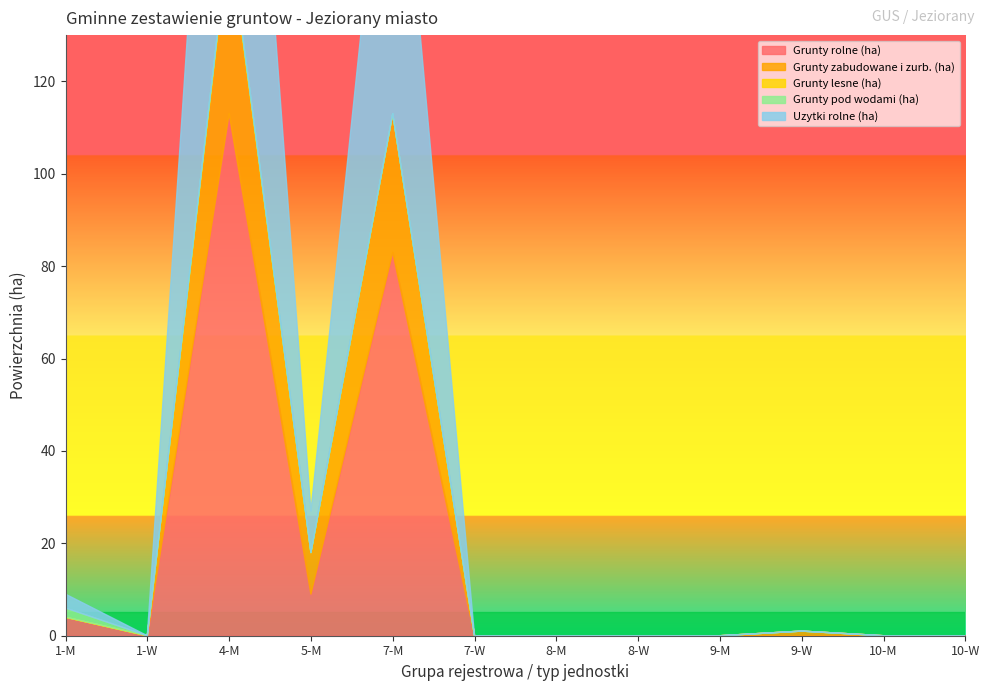

How many lines are shown in the chart?

5